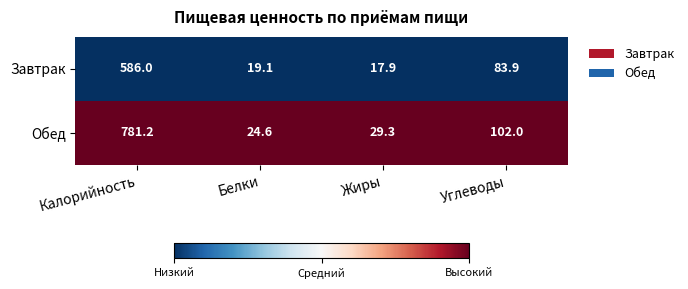

The value of Завтрак at Белки is 27.9. True or false?

False